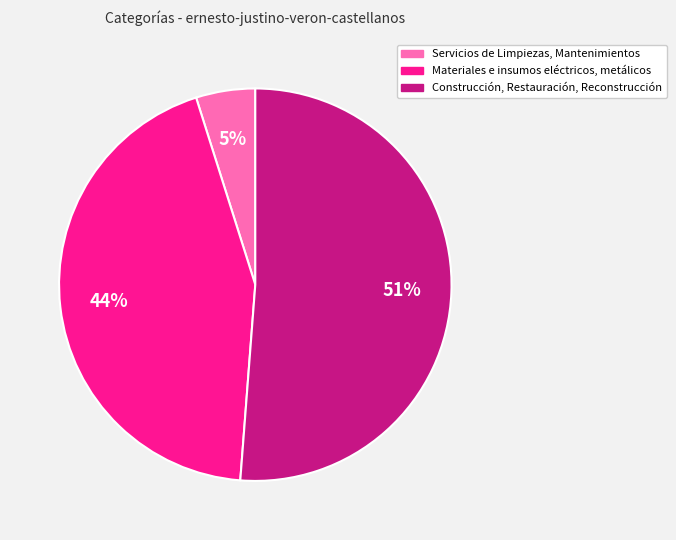

How many segments does this pie chart have?

3